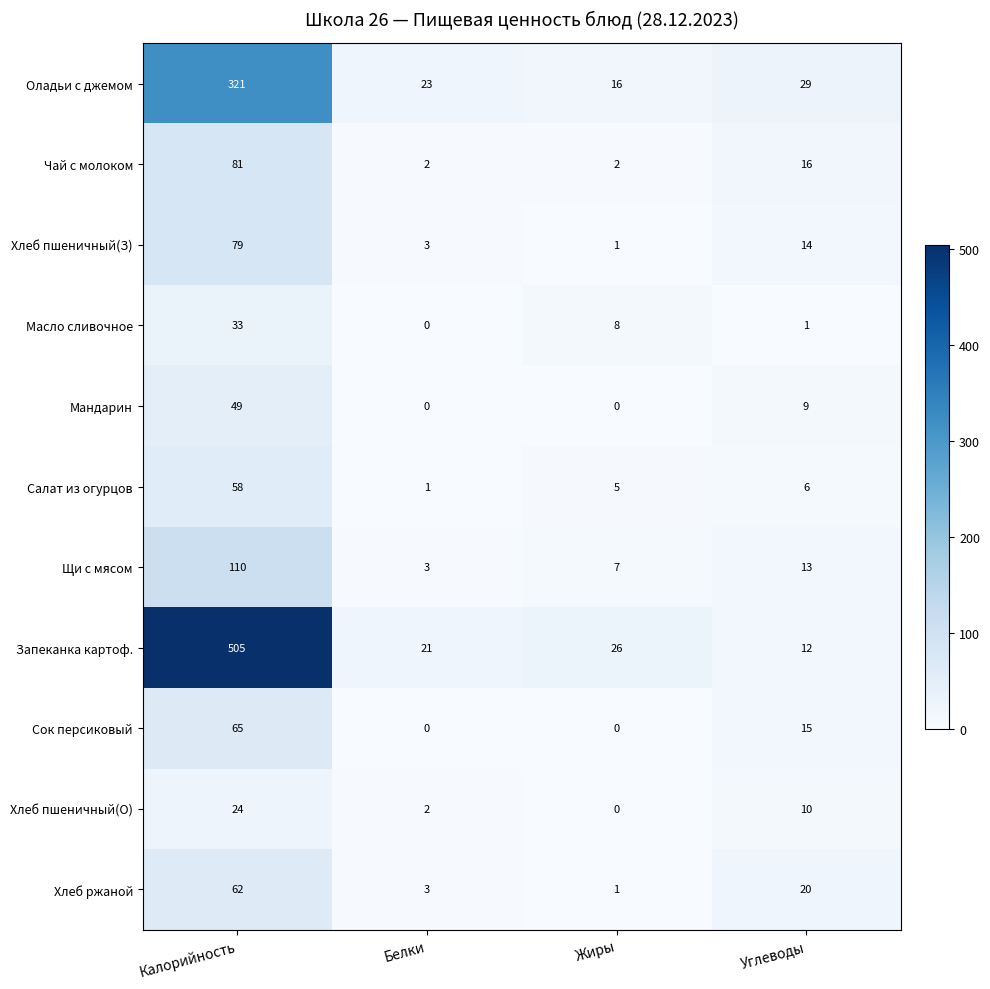

Which series changed the most between Жиры and Углеводы?

Хлеб ржаной